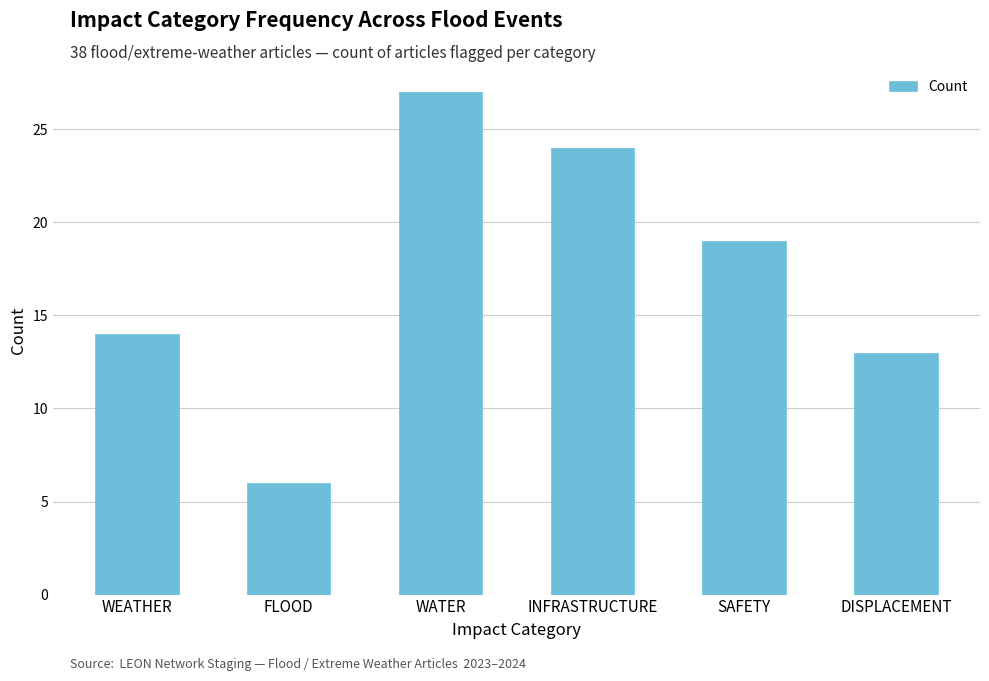

Are the bars horizontal?

No